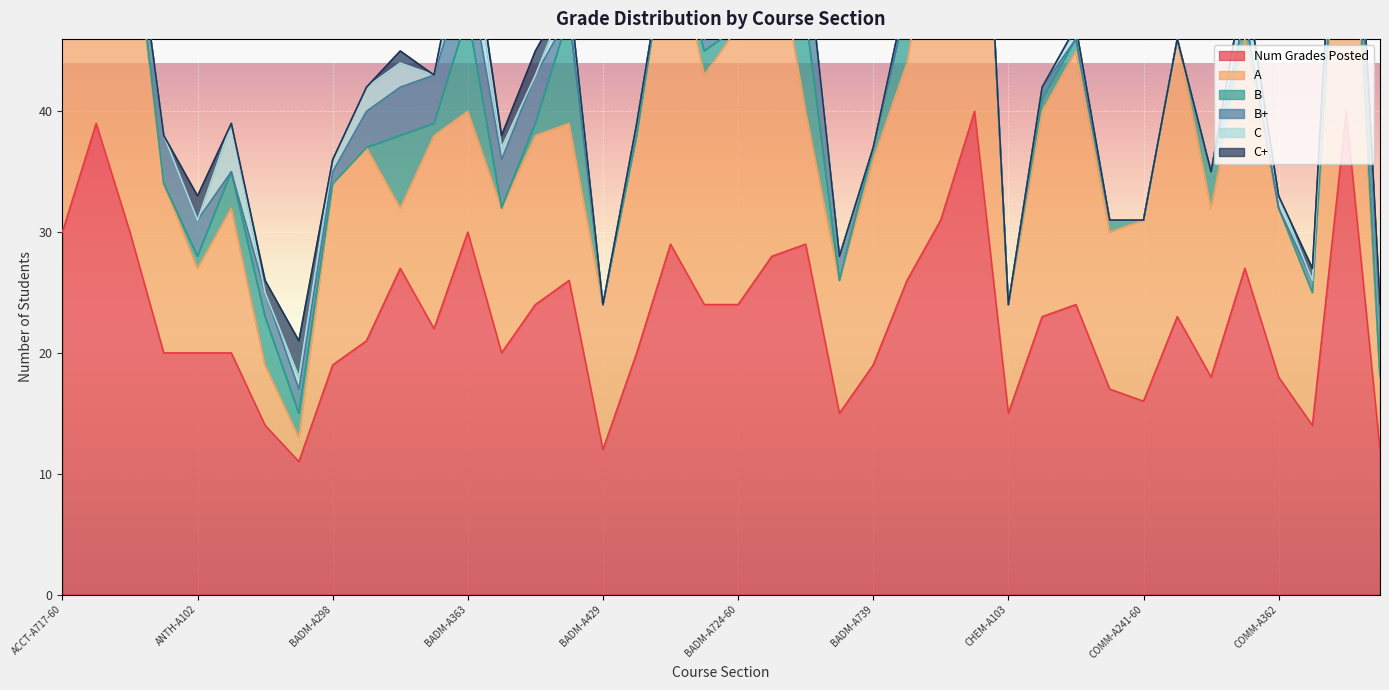

At how many categories does at least one series exceed 10?

40